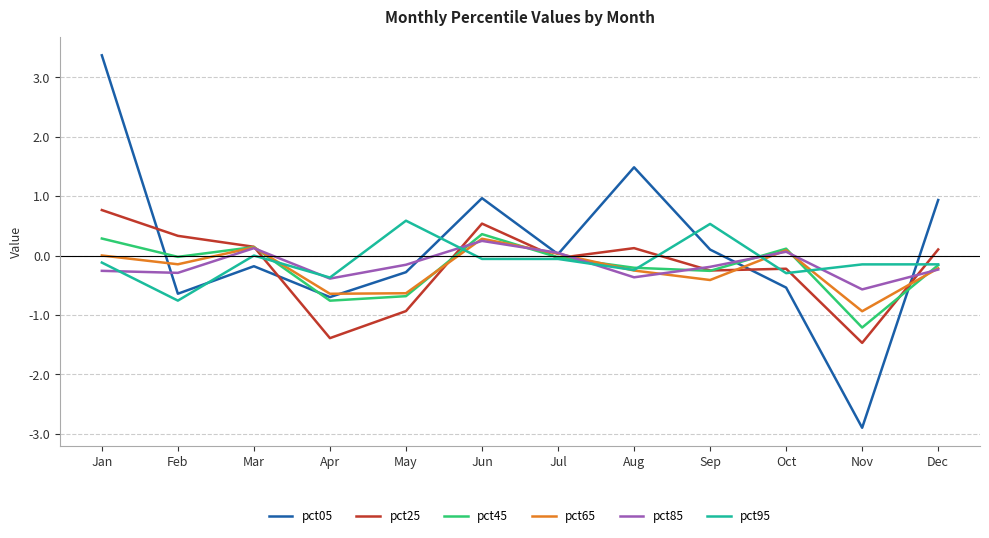

True or false: pct95 and pct05 cross at least once.

True